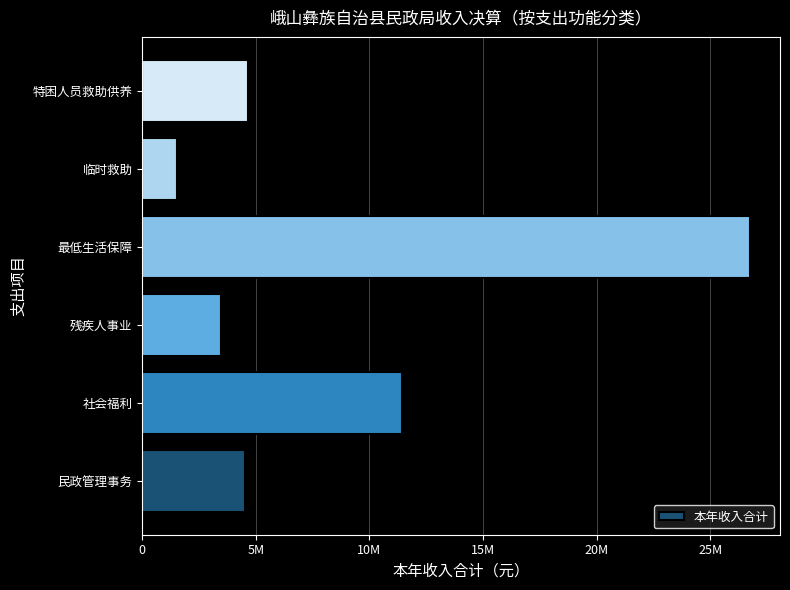

What is the greatest value displayed?

26731681.0